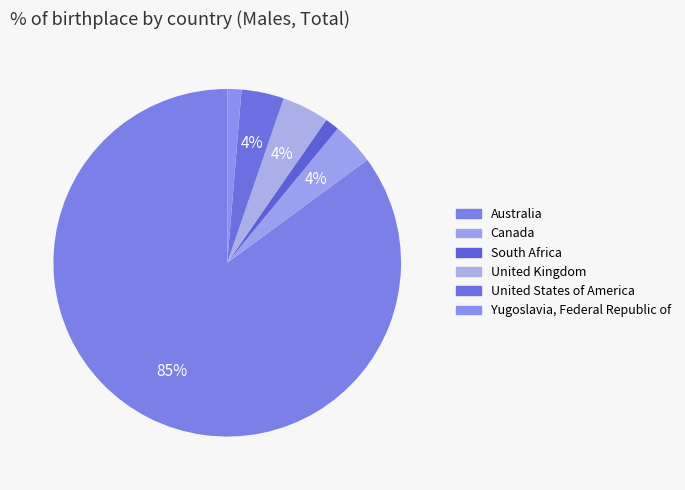

Count the number of slices in the pie.

6